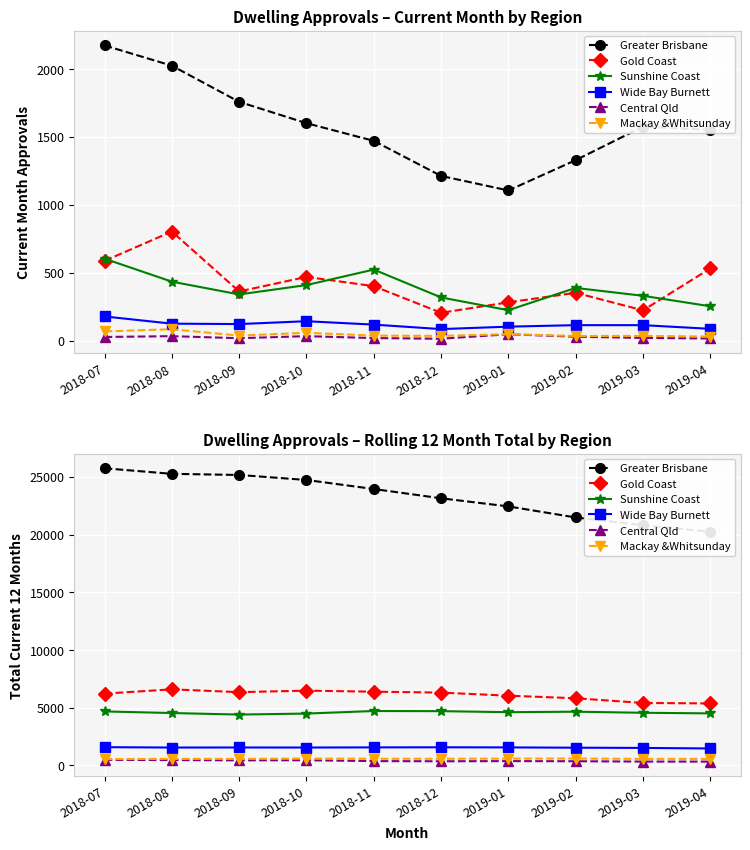

Is it true that Greater Brisbane equals 20816 at 2019-03?

True